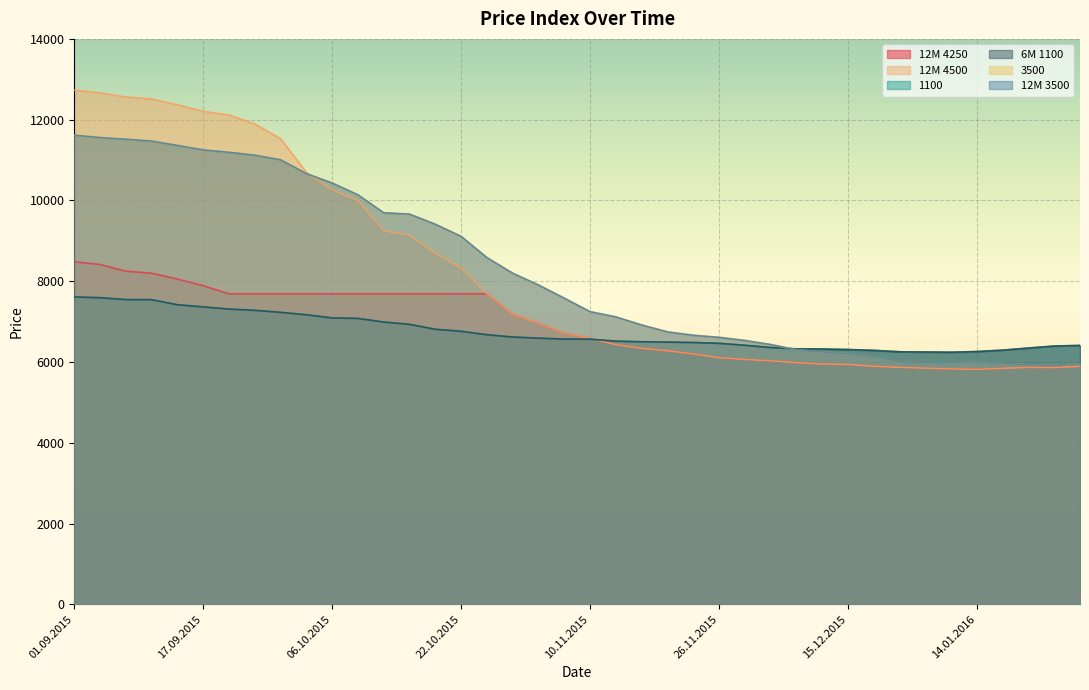

Reading right to left, list all the values displayed in this chart.

12M 4250: 28.01.2016=5891	26.01.2016=5863	21.01.2016=5866	19.01.2016=5843	14.01.2016=5818	12.01.2016=5828	07.01.2016=5847	05.01.2016=5868	17.12.2015=5895	15.12.2015=5940	10.12.2015=5951	08.12.2015=5983	03.12.2015=6030	01.12.2015=6064	26.11.2015=6107	24.11.2015=6200	19.11.2015=6279	17.11.2015=6339	12.11.2015=6429	10.11.2015=6582	05.11.2015=6713	03.11.2015=6959	29.10.2015=7183	27.10.2015=7688	22.10.2015=7688	20.10.2015=7688	15.10.2015=7688	13.10.2015=7688	08.10.2015=7688	06.10.2015=7688	01.10.2015=7688	29.09.2015=7688	24.09.2015=7688	22.09.2015=7688	17.09.2015=7889	15.09.2015=8054	10.09.2015=8199	08.09.2015=8248	03.09.2015=8415	01.09.2015=8482
12M 4500: 28.01.2016=5891	26.01.2016=5863	21.01.2016=5866	19.01.2016=5843	14.01.2016=5818	12.01.2016=5828	07.01.2016=5847	05.01.2016=5868	17.12.2015=5895	15.12.2015=5940	10.12.2015=5951	08.12.2015=5983	03.12.2015=6030	01.12.2015=6064	26.11.2015=6107	24.11.2015=6200	19.11.2015=6279	17.11.2015=6339	12.11.2015=6429	10.11.2015=6582	05.11.2015=6713	03.11.2015=6959	29.10.2015=7183	27.10.2015=7688	22.10.2015=8332	20.10.2015=8689	15.10.2015=9143	13.10.2015=9246	08.10.2015=9999	06.10.2015=10263	01.10.2015=10695	29.09.2015=11530	24.09.2015=11893	22.09.2015=12116	17.09.2015=12206	15.09.2015=12371	10.09.2015=12514	08.09.2015=12563	03.09.2015=12665	01.09.2015=12732
1100: 28.01.2016=6410	26.01.2016=6395	21.01.2016=6345	19.01.2016=6294	14.01.2016=6258	12.01.2016=6242	07.01.2016=6247	05.01.2016=6253	17.12.2015=6288	15.12.2015=6308	10.12.2015=6322	08.12.2015=6325	03.12.2015=6357	01.12.2015=6415	26.11.2015=6462	24.11.2015=6482	19.11.2015=6493	17.11.2015=6501	12.11.2015=6516	10.11.2015=6564	05.11.2015=6567	03.11.2015=6589	29.10.2015=6619	27.10.2015=6675	22.10.2015=6760	20.10.2015=6810	15.10.2015=6932	13.10.2015=6989	08.10.2015=7079	06.10.2015=7091	01.10.2015=7169	29.09.2015=7229	24.09.2015=7279	22.09.2015=7310	17.09.2015=7365	15.09.2015=7418	10.09.2015=7542	08.09.2015=7545	03.09.2015=7592	01.09.2015=7610
6M 1100: 28.01.2016=6410	26.01.2016=6395	21.01.2016=6345	19.01.2016=6294	14.01.2016=6258	12.01.2016=6242	07.01.2016=6247	05.01.2016=6253	17.12.2015=6288	15.12.2015=6308	10.12.2015=6322	08.12.2015=6325	03.12.2015=6357	01.12.2015=6415	26.11.2015=6462	24.11.2015=6482	19.11.2015=6493	17.11.2015=6501	12.11.2015=6516	10.11.2015=6564	05.11.2015=6567	03.11.2015=6589	29.10.2015=6619	27.10.2015=6675	22.10.2015=6760	20.10.2015=6810	15.10.2015=6932	13.10.2015=6989	08.10.2015=7079	06.10.2015=7091	01.10.2015=7169	29.09.2015=7229	24.09.2015=7279	22.09.2015=7310	17.09.2015=7365	15.09.2015=7418	10.09.2015=7542	08.09.2015=7545	03.09.2015=7592	01.09.2015=7610
3500: 28.01.2016=5956	26.01.2016=5914	21.01.2016=5933	19.01.2016=5961	14.01.2016=5990	12.01.2016=5978	07.01.2016=5975	05.01.2016=6008	17.12.2015=6135	15.12.2015=6202	10.12.2015=6249	08.12.2015=6303	03.12.2015=6433	01.12.2015=6533	26.11.2015=6610	24.11.2015=6661	19.11.2015=6746	17.11.2015=6917	12.11.2015=7116	10.11.2015=7246	05.11.2015=7580	03.11.2015=7907	29.10.2015=8198	27.10.2015=8585	22.10.2015=9110	20.10.2015=9410	15.10.2015=9661	13.10.2015=9694	08.10.2015=10139	06.10.2015=10432	01.10.2015=10664	29.09.2015=11006	24.09.2015=11121	22.09.2015=11192	17.09.2015=11252	15.09.2015=11361	10.09.2015=11470	08.09.2015=11516	03.09.2015=11557	01.09.2015=11616
12M 3500: 28.01.2016=5956	26.01.2016=5914	21.01.2016=5933	19.01.2016=5961	14.01.2016=5990	12.01.2016=5978	07.01.2016=5975	05.01.2016=6008	17.12.2015=6135	15.12.2015=6202	10.12.2015=6249	08.12.2015=6303	03.12.2015=6433	01.12.2015=6533	26.11.2015=6610	24.11.2015=6661	19.11.2015=6746	17.11.2015=6917	12.11.2015=7116	10.11.2015=7246	05.11.2015=7580	03.11.2015=7907	29.10.2015=8198	27.10.2015=8585	22.10.2015=9110	20.10.2015=9410	15.10.2015=9661	13.10.2015=9694	08.10.2015=10139	06.10.2015=10432	01.10.2015=10664	29.09.2015=11006	24.09.2015=11121	22.09.2015=11192	17.09.2015=11252	15.09.2015=11361	10.09.2015=11470	08.09.2015=11516	03.09.2015=11557	01.09.2015=11616